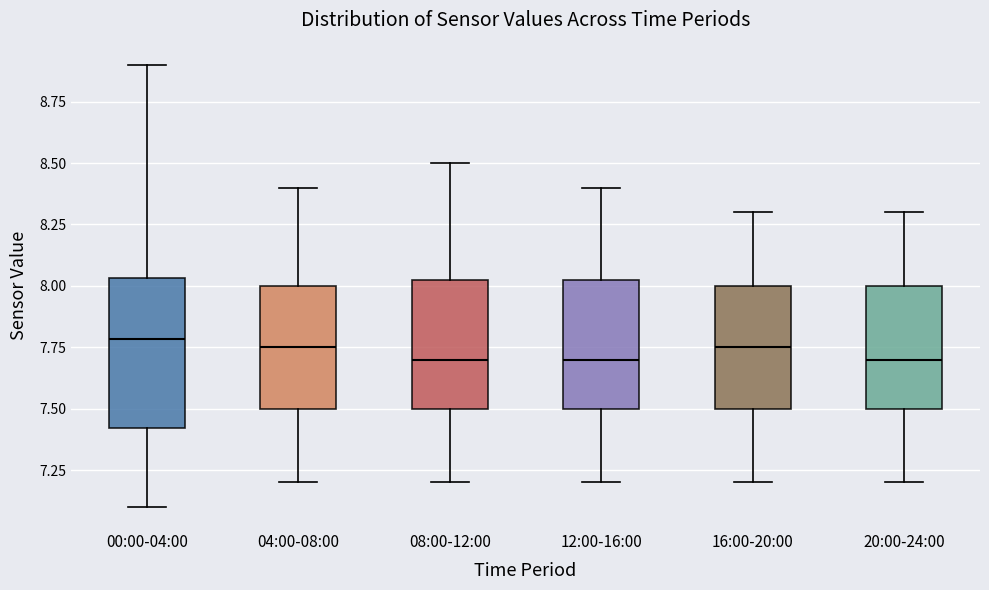

Which box is the tallest, from its lower edge to its upper edge?

00:00-04:00